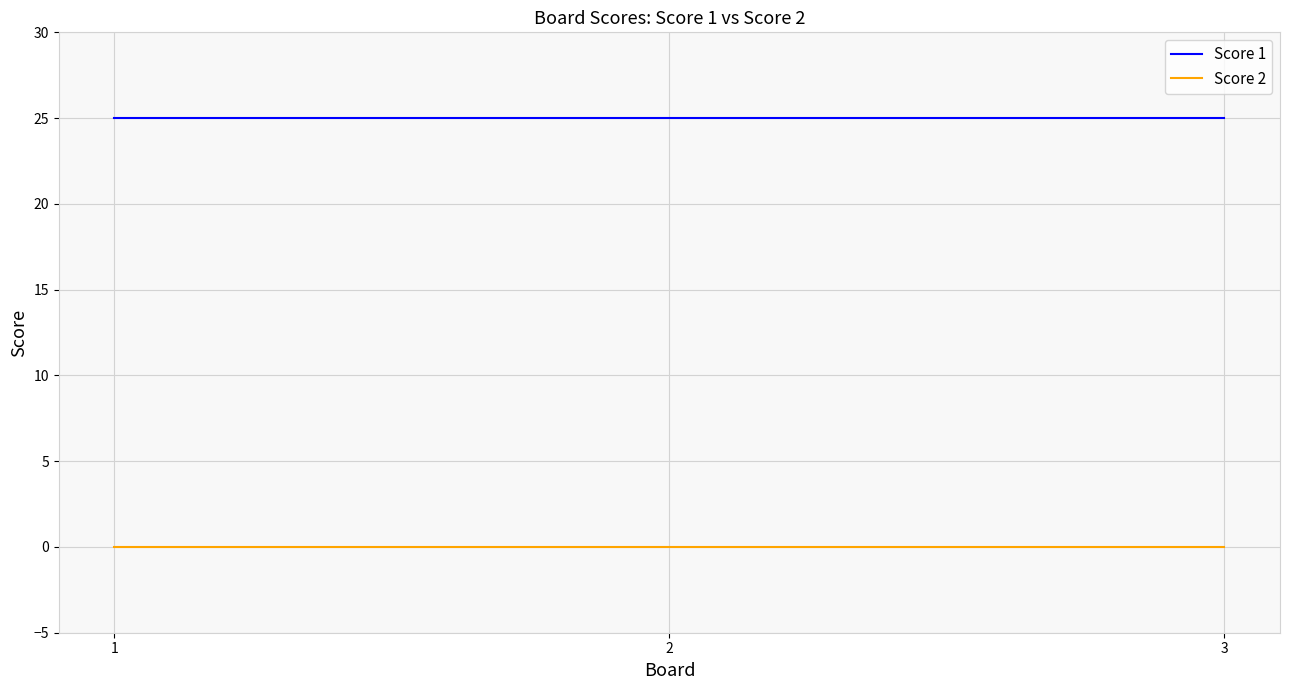

Reading left to right, extract all data points from this chart.

Score 1: 1=25	2=25	3=25
Score 2: 1=0	2=0	3=0